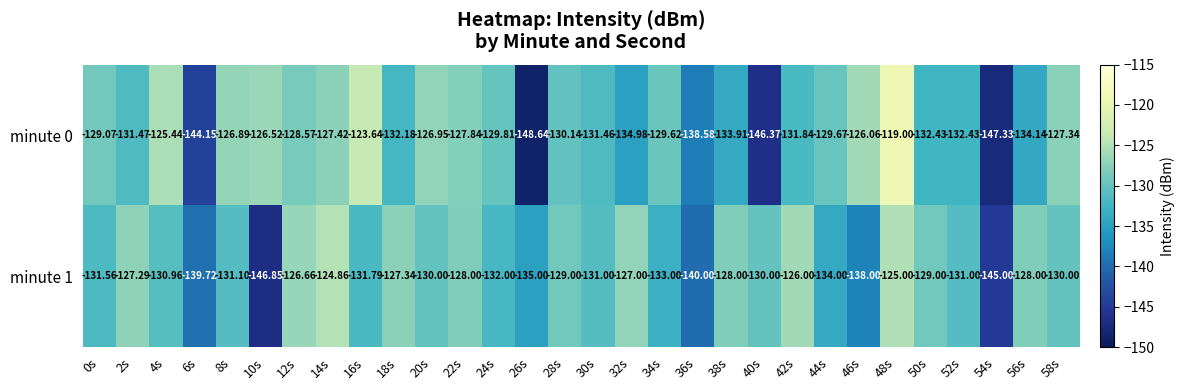

Is the value of minute 1 at 44s greater than the value of minute 0 at 40s?

Yes